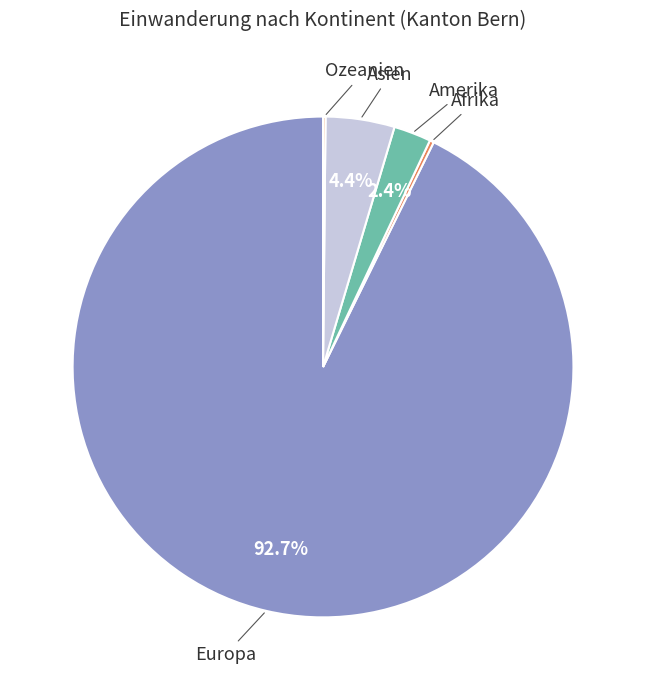

What is the majority slice?

Europa